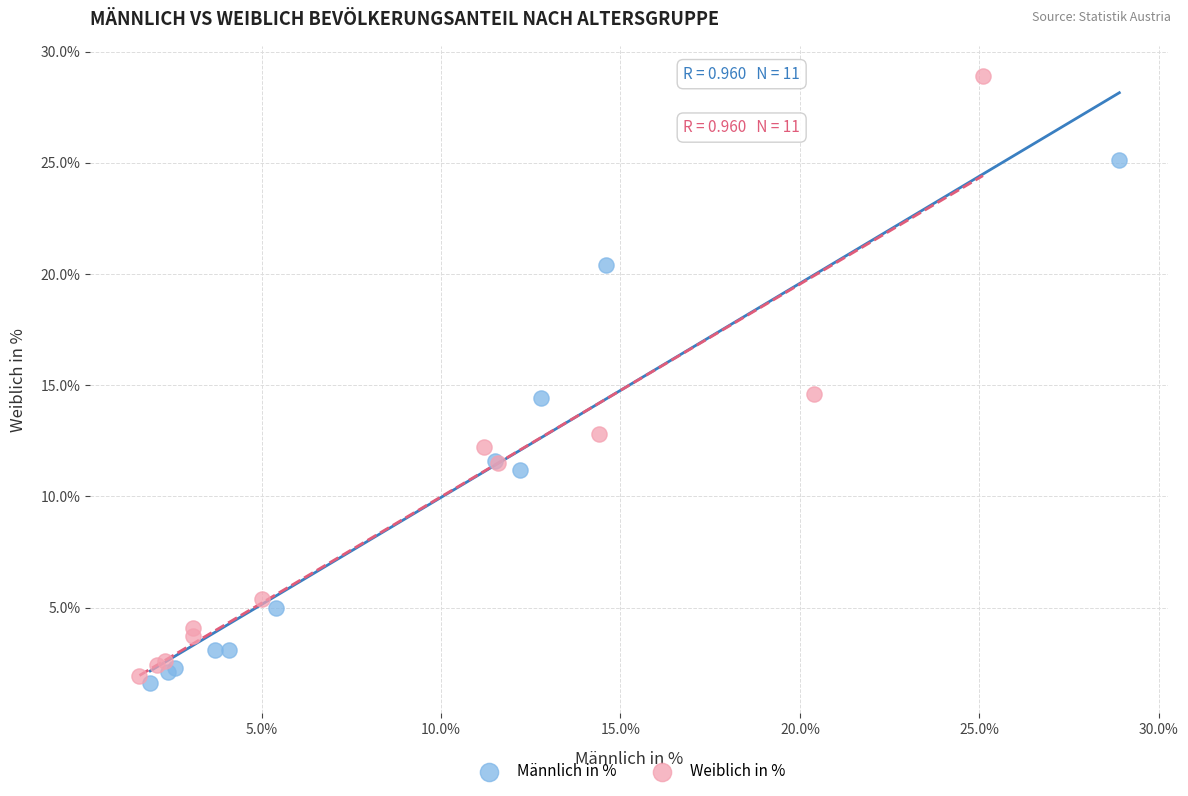

Which series reaches the maximum Y coordinate?

Weiblich in %